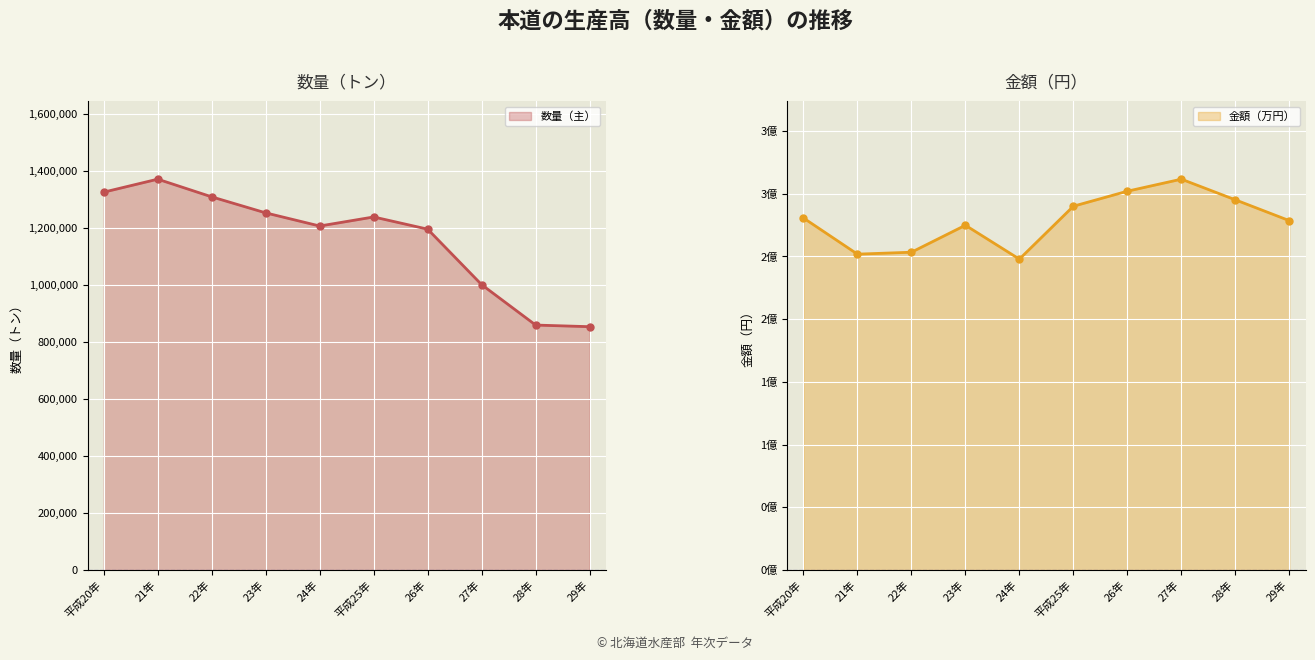

Which series changed the most between 平成20年 and 26年?

金額（万円）